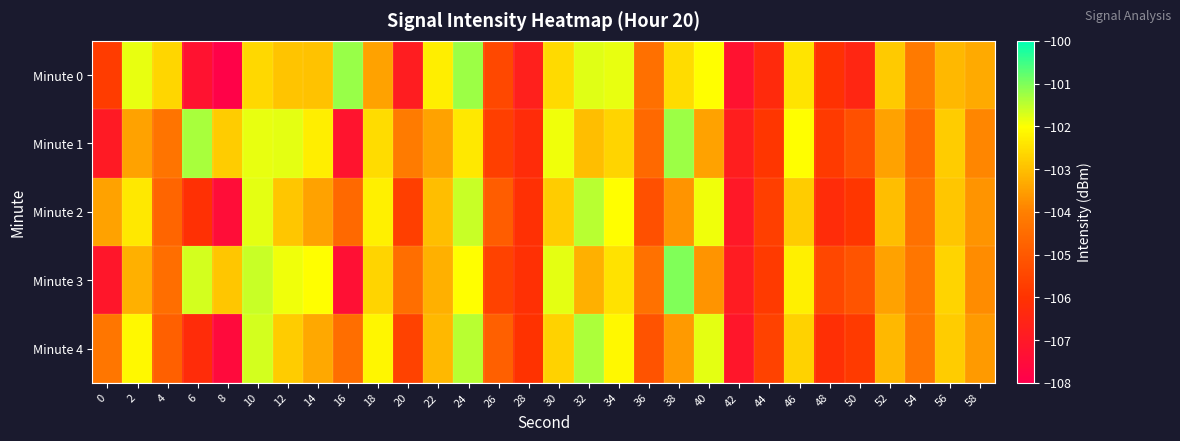

How many data points does each series have?

30